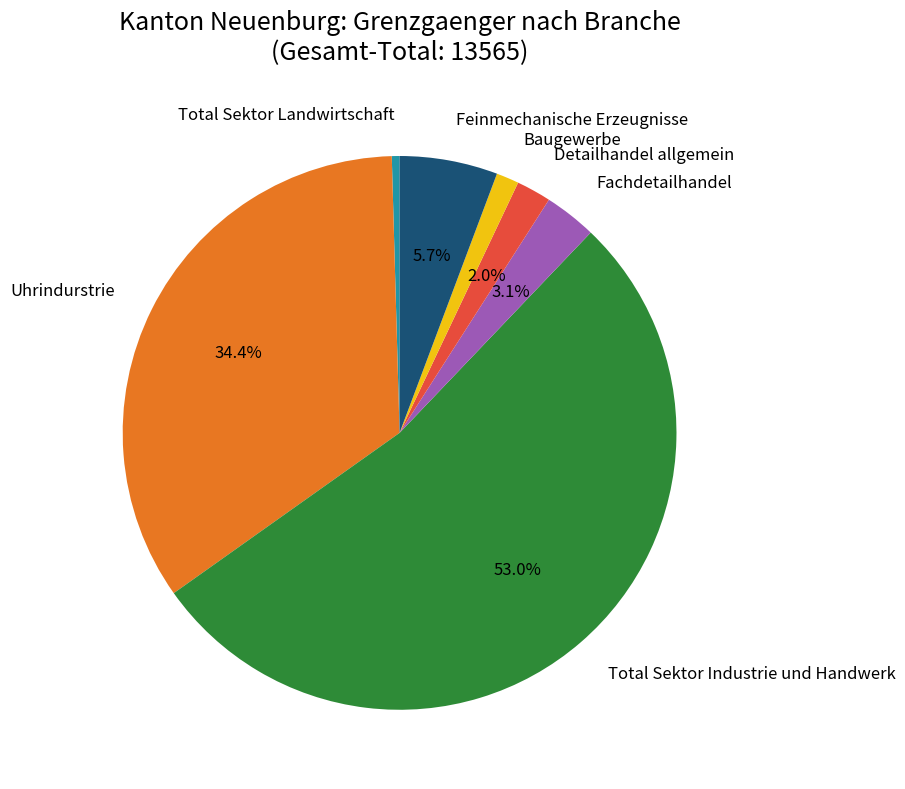

Is there any slice that represents more than half of the pie?

Yes